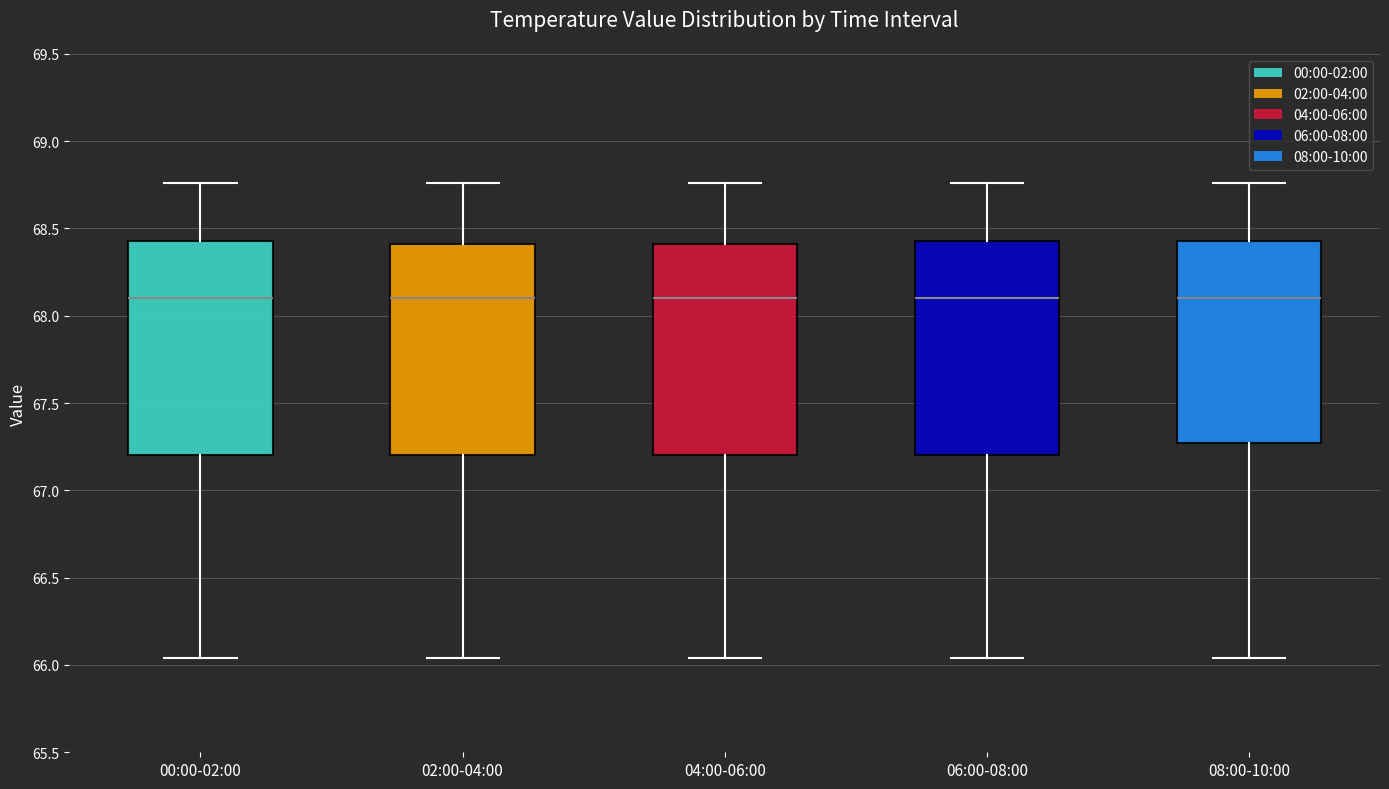

Reading left to right, transcribe this box plot: for each box, give where its median line is, the range the box spans, and where its two whiskers end, as read against the y-axis. The values are not printed on the chart, so give them approximately, as read against the axis.

00:00-02:00: median 68.10, box 67.20 to 68.45, whiskers 66.05 to 68.75
02:00-04:00: median 68.10, box 67.20 to 68.40, whiskers 66.05 to 68.75
04:00-06:00: median 68.10, box 67.20 to 68.40, whiskers 66.05 to 68.75
06:00-08:00: median 68.10, box 67.20 to 68.45, whiskers 66.05 to 68.75
08:00-10:00: median 68.10, box 67.25 to 68.45, whiskers 66.05 to 68.75